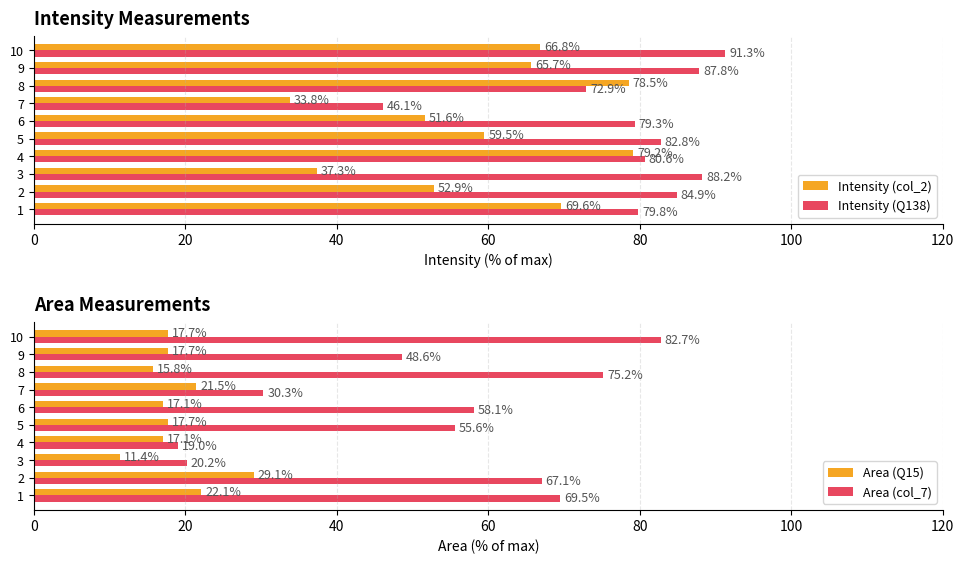

What is the highest value of the Intensity (Q138) series?

91.3